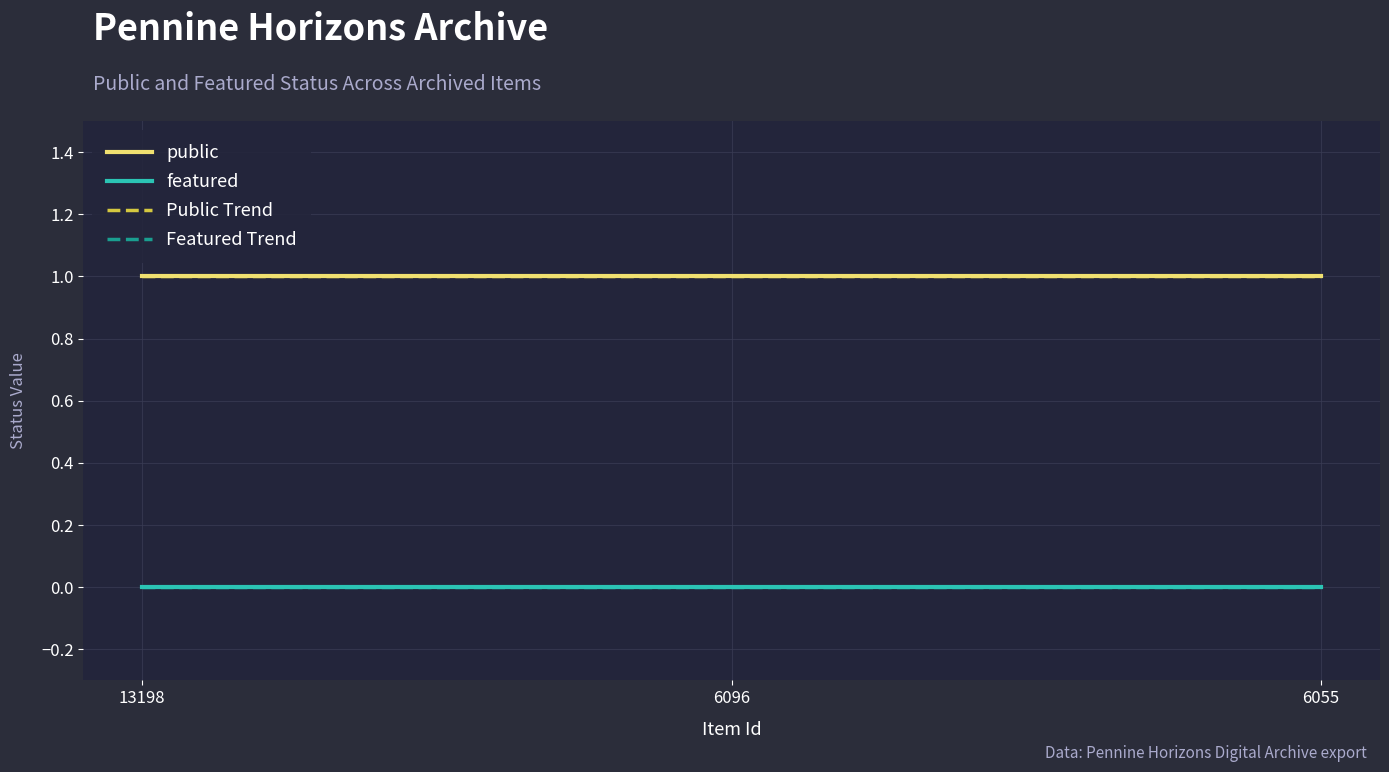

What is the value of the public point at the 2nd from the left?

1.0